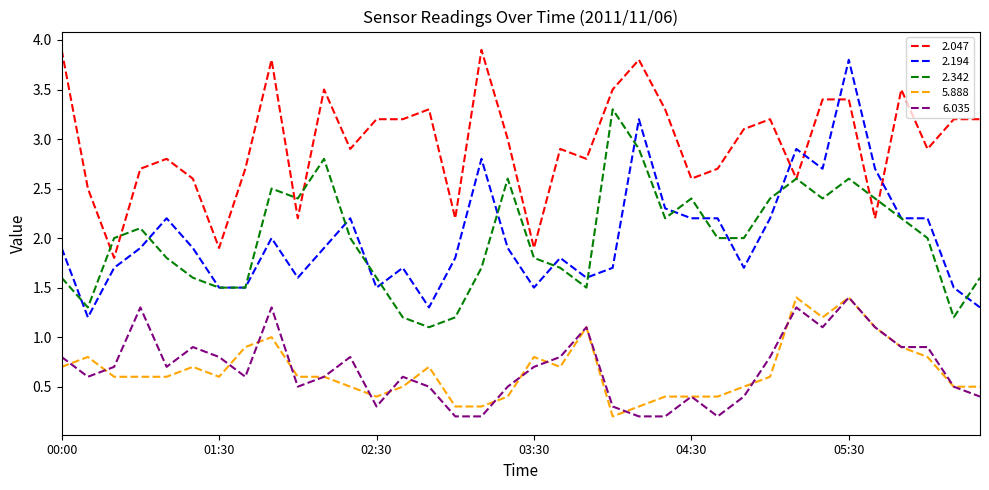

Which series has the largest range (max minus min)?

2.194